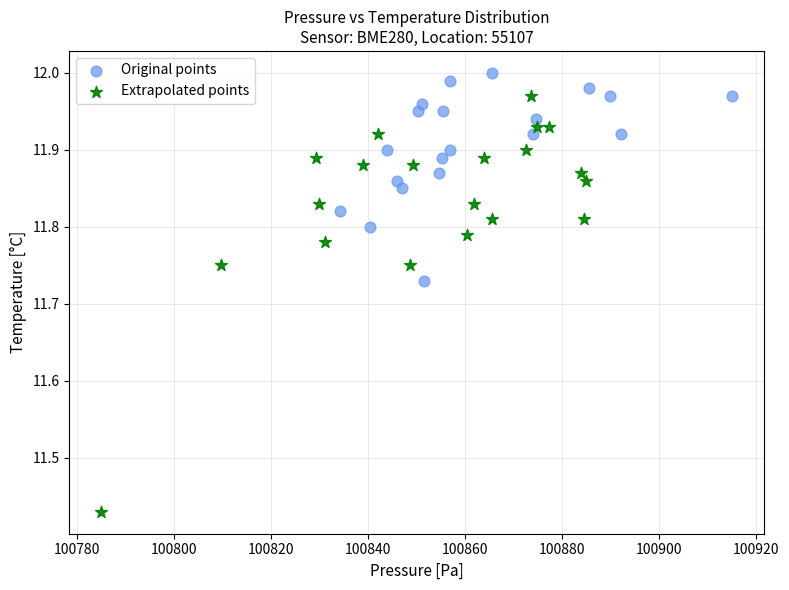

Which series has the widest spread of Y values?

Extrapolated points